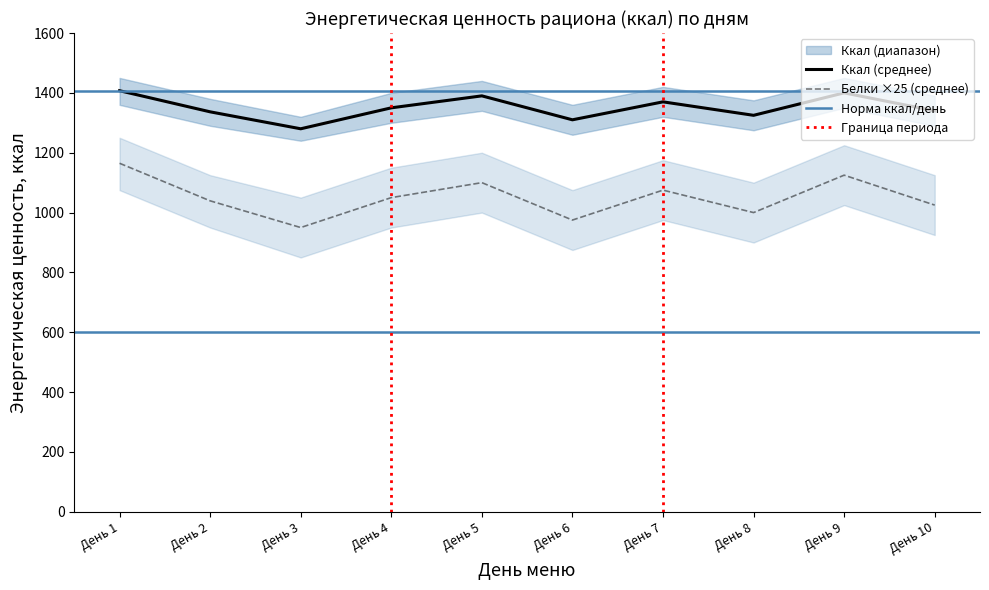

What is the value of the Белки 7-11 лет point at the 2nd from the left?

1039.2